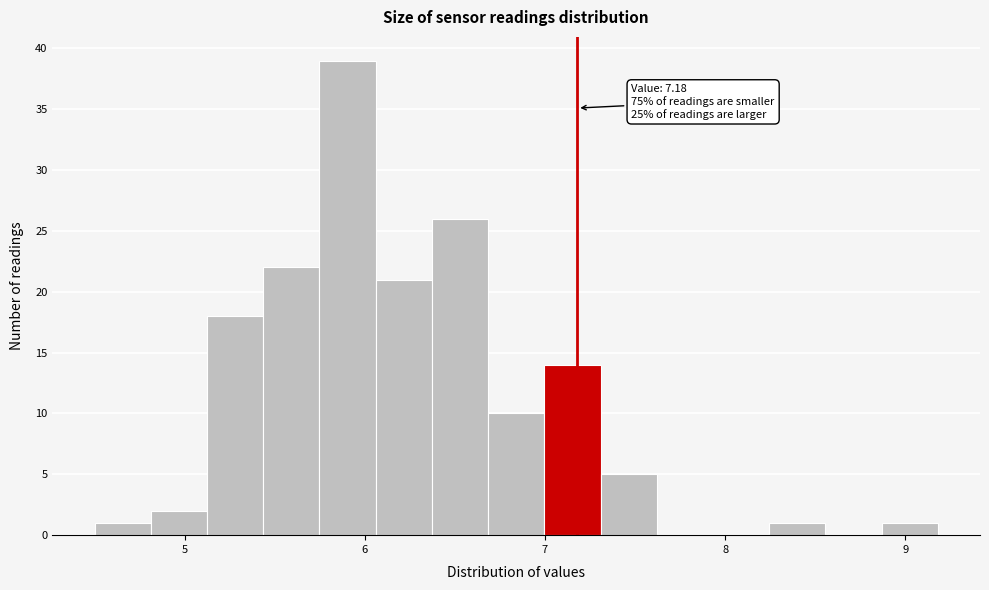

Around what value on the x-axis is the tallest bar? Give the approximate position of its centre, as read against the axis.

5.9